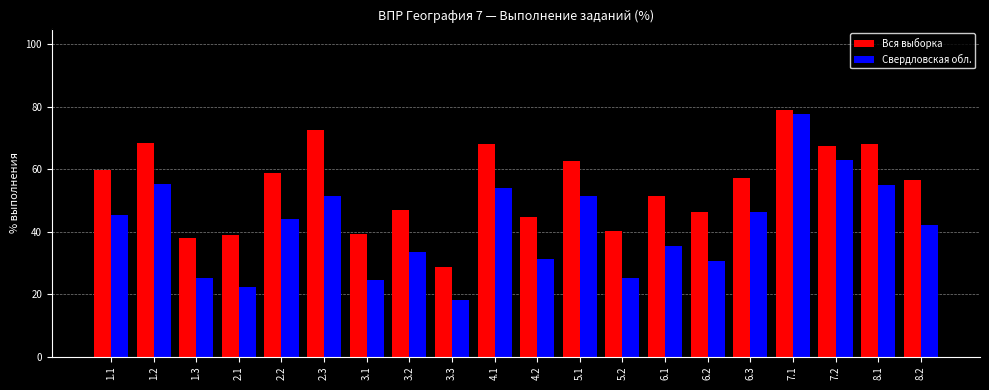

Rank the series by their maximum value, from highest to lowest.

Вся выборка, Свердловская обл.